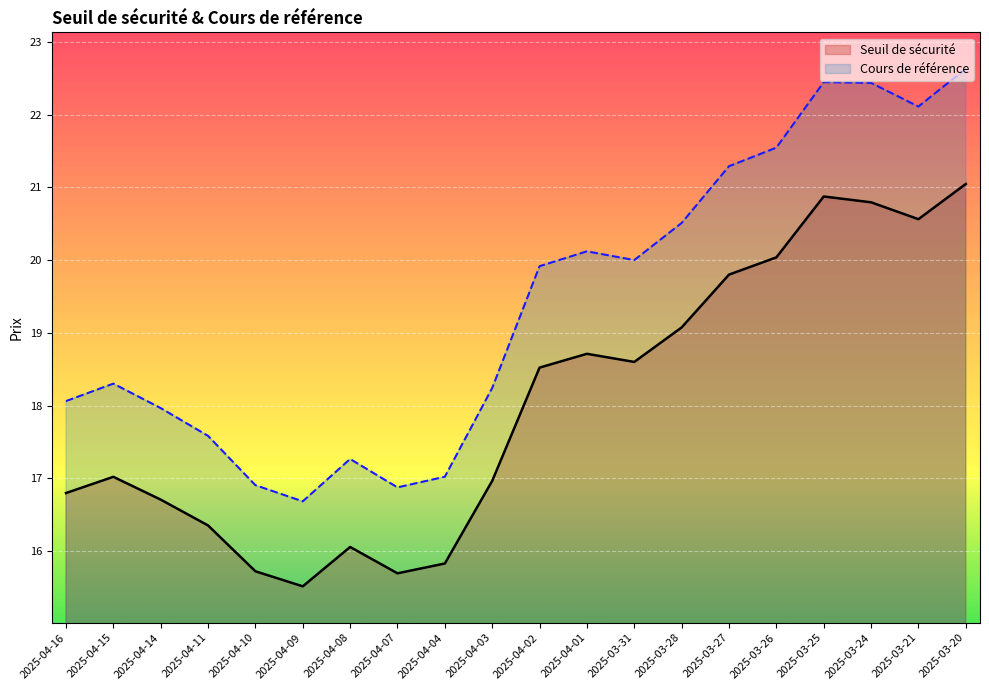

Is the value of Seuil de sécurité at 2025-04-02 greater than the value of Cours de référence at 2025-04-09?

Yes